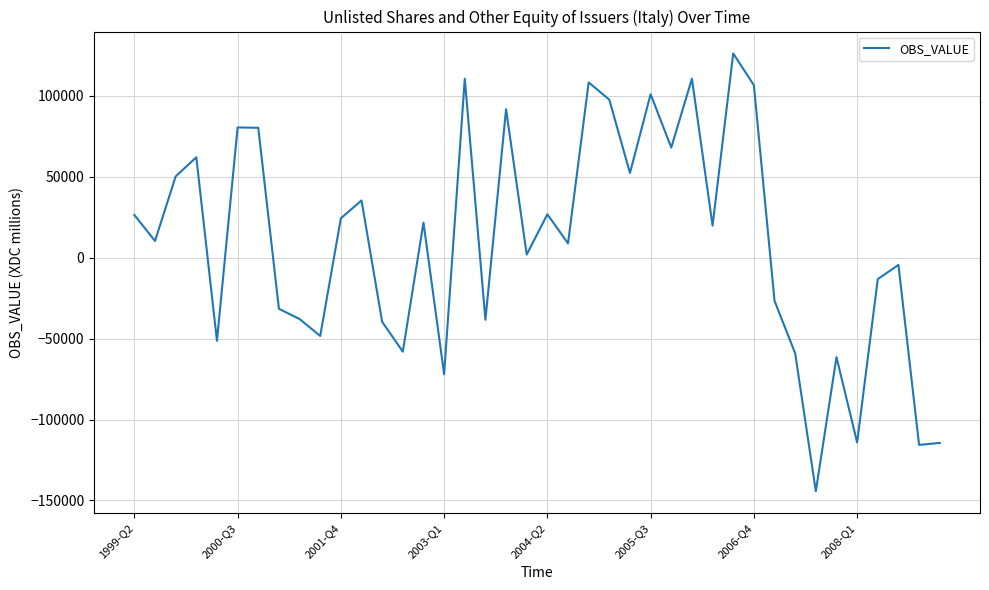

What is the difference between the maximum and minimum values?

270627